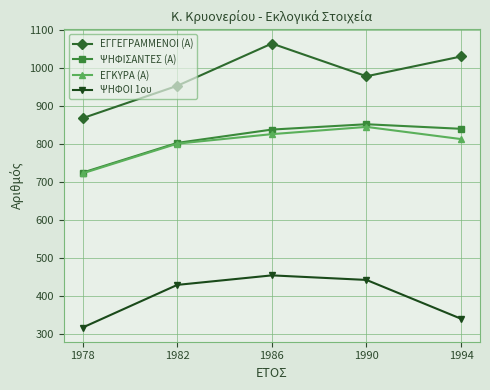

True or false: ΕΓΓΕΓΡΑΜΜΕΝΟΙ (Α) and ΨΗΦΙΣΑΝΤΕΣ (Α) cross at least once.

False